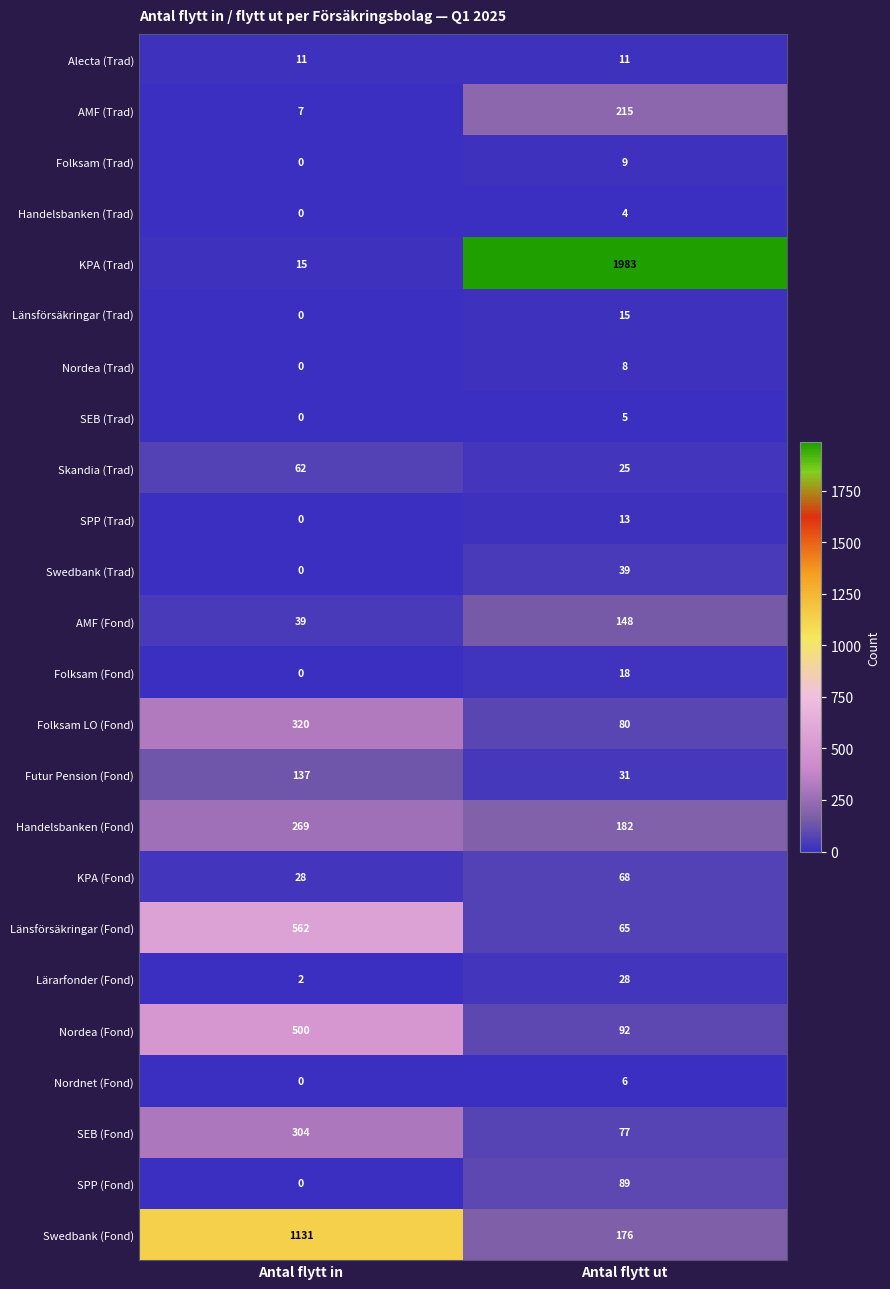

At which category does the chart reach its minimum across all series?

Antal flytt in